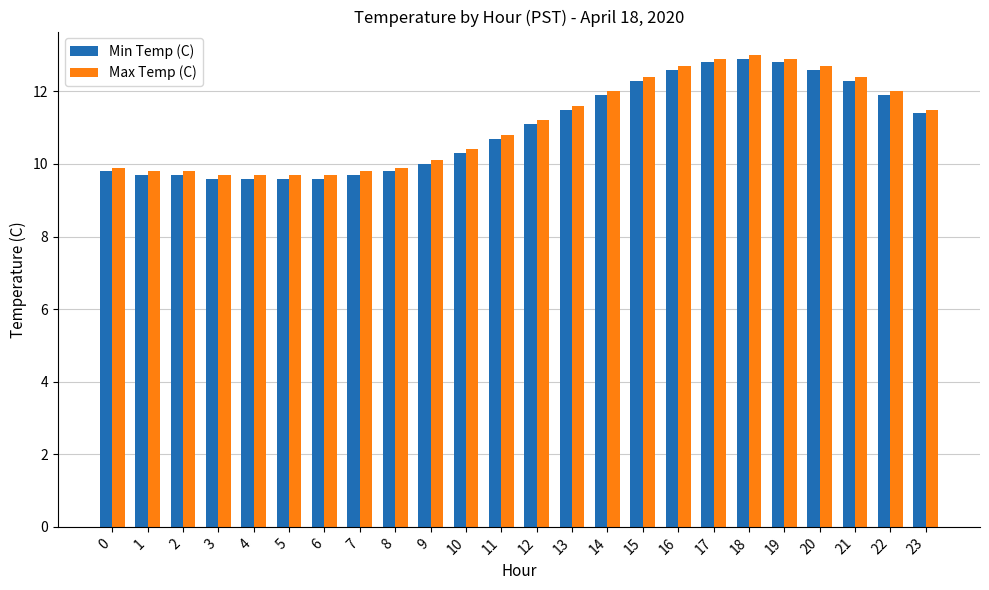

Reading left to right, transcribe all the data shown in this chart.

Min Temp (C): 0=9.8	1=9.7	2=9.7	3=9.6	4=9.6	5=9.6	6=9.6	7=9.7	8=9.8	9=10.0	10=10.3	11=10.7	12=11.1	13=11.5	14=11.9	15=12.3	16=12.6	17=12.8	18=12.9	19=12.8	20=12.6	21=12.3	22=11.9	23=11.4
Max Temp (C): 0=9.9	1=9.8	2=9.8	3=9.7	4=9.7	5=9.7	6=9.7	7=9.8	8=9.9	9=10.1	10=10.4	11=10.8	12=11.2	13=11.6	14=12.0	15=12.4	16=12.7	17=12.9	18=13.0	19=12.9	20=12.7	21=12.4	22=12.0	23=11.5